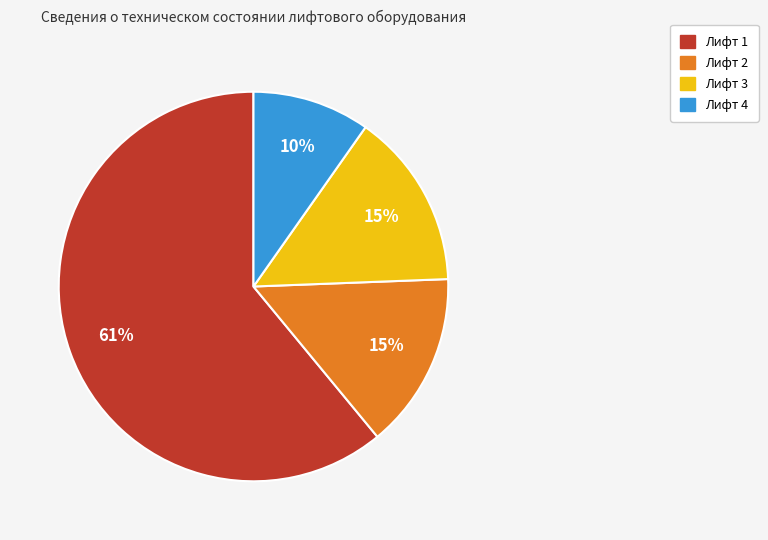

What percentage is the Лифт 4 slice, to the nearest percent?

10%